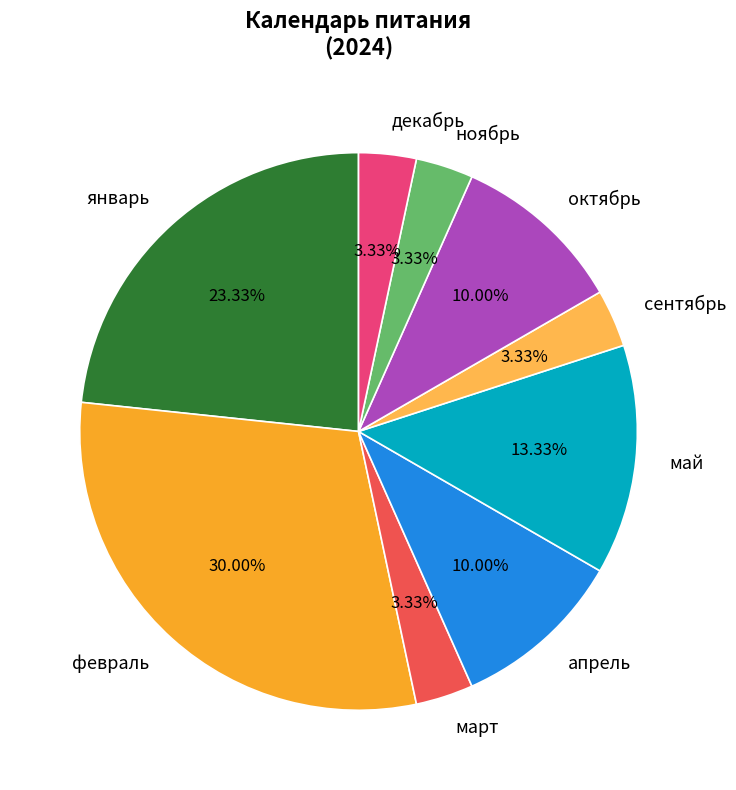

To the nearest percent, what is the combined percentage of январь and май?

37%